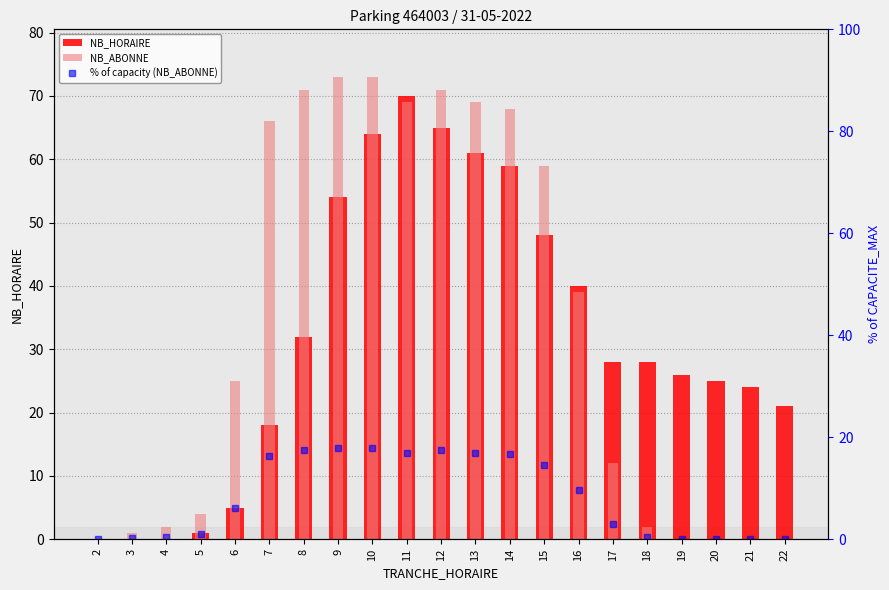

The value of NB_ABONNE at 21 is -43.8. True or false?

False